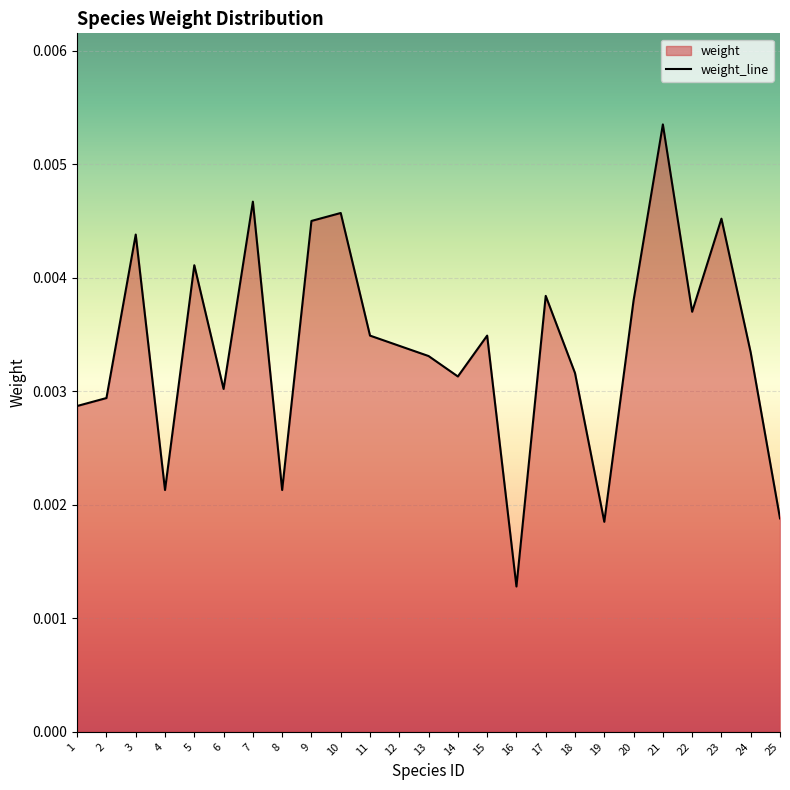

Count the values in the range 0 to 1.

25